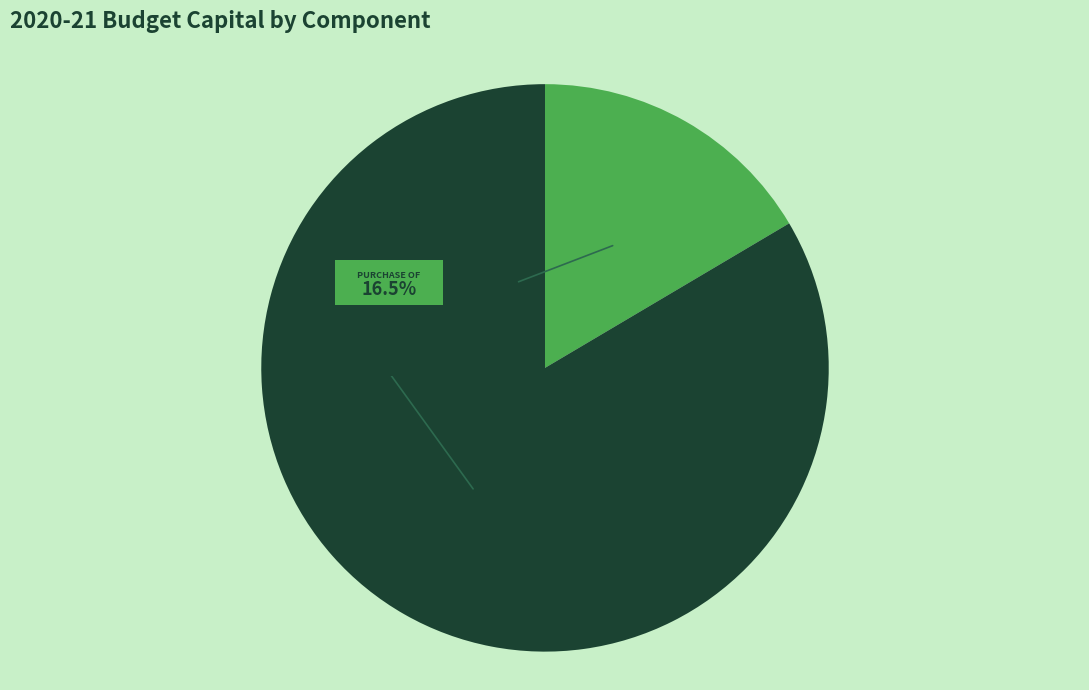

What is the majority slice?

Funded internally from departmental resources